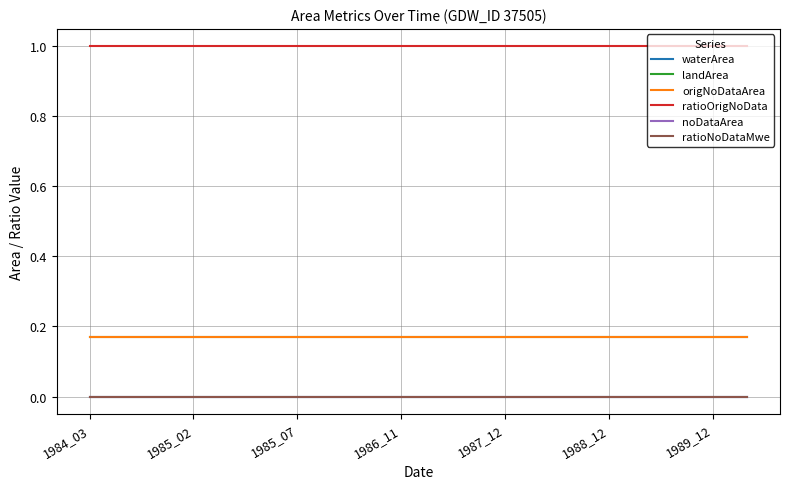

How many lines are shown in the chart?

6